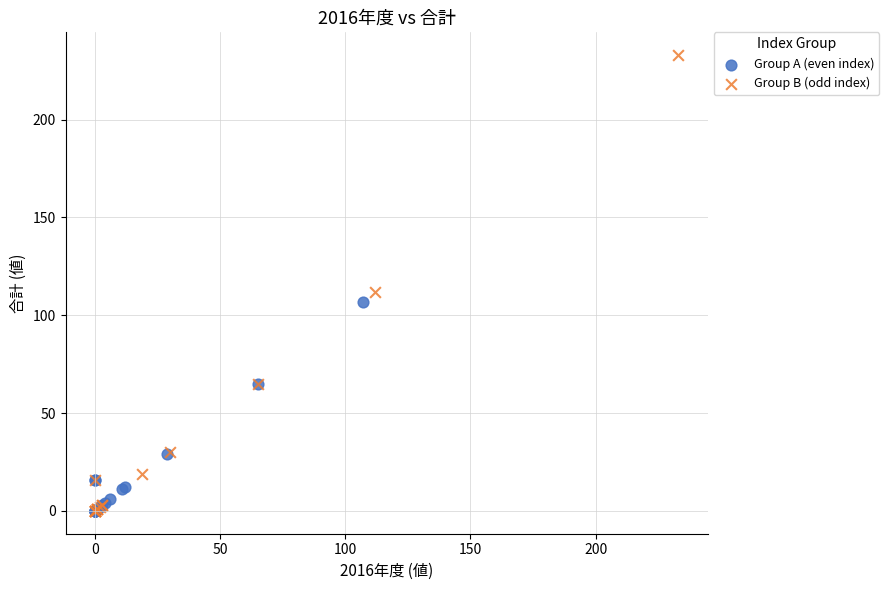

What are all the series names shown in the legend?

Group A (even index), Group B (odd index)